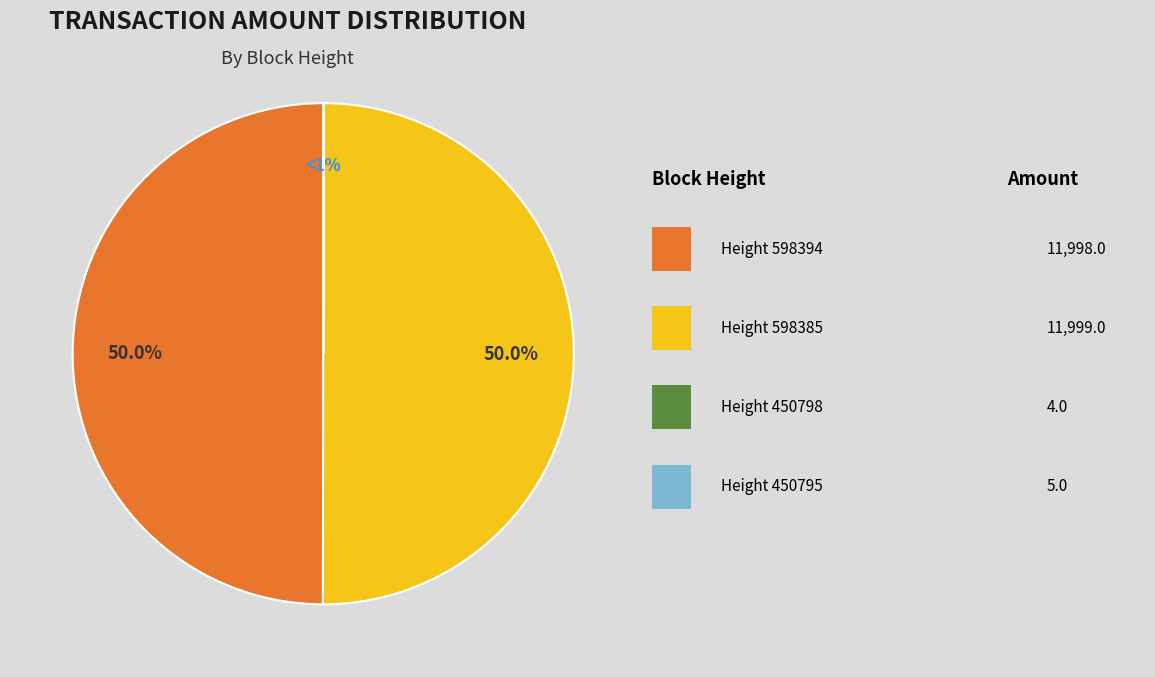

How many segments does this pie chart have?

4